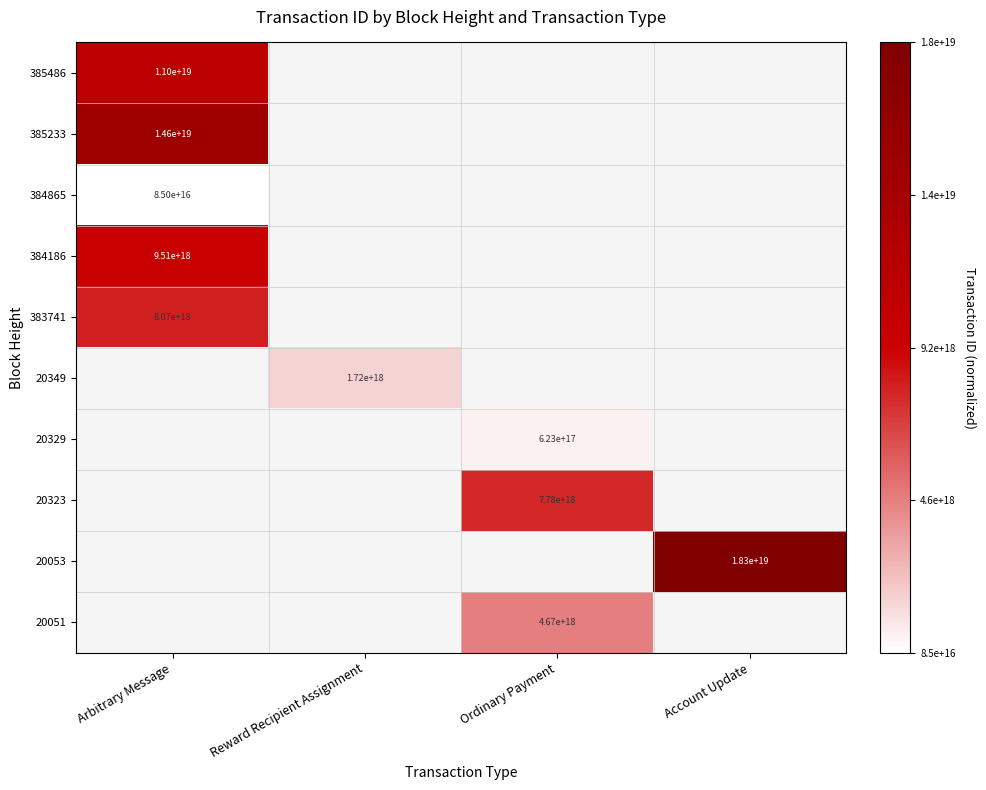

The value of 20349 at Reward Recipient Assignment is 1720000000000000000. True or false?

True